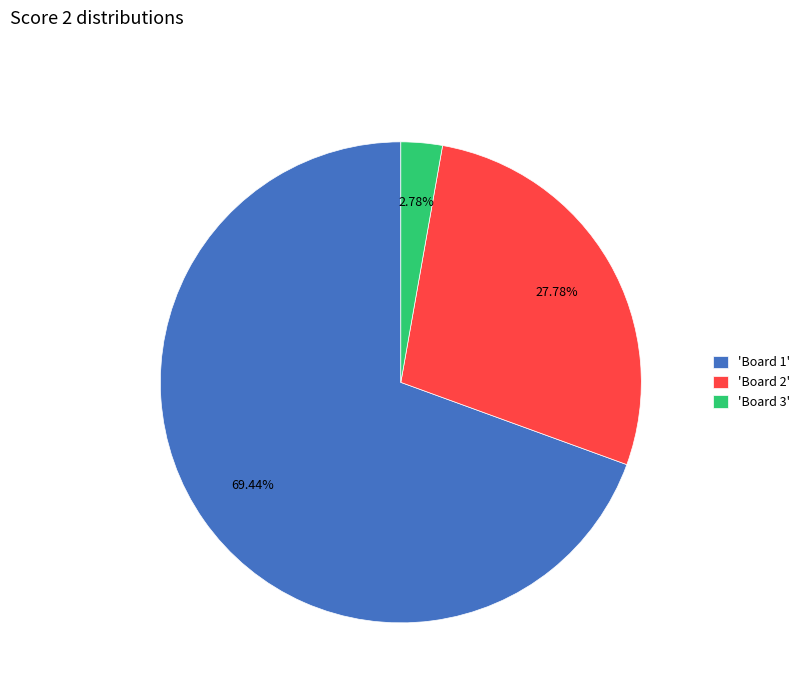

Is the sum of 'Board 2' and 'Board 1' greater than half?

Yes